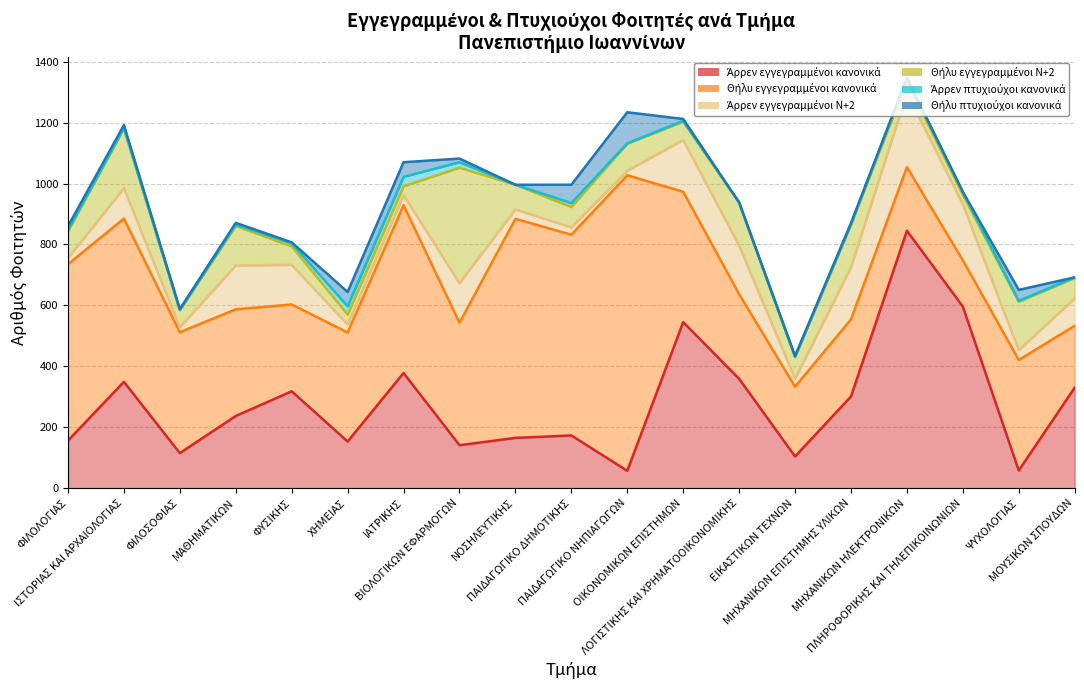

How many series are shown in this chart?

6